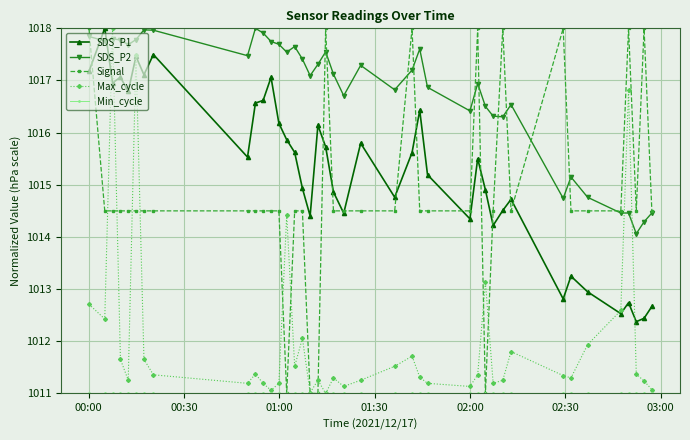

What is the lowest value of the Signal series?

1011.0